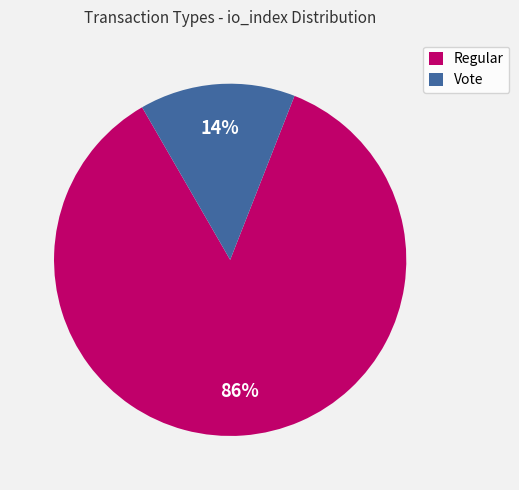

Do Vote and Regular together represent more than half of the pie?

Yes